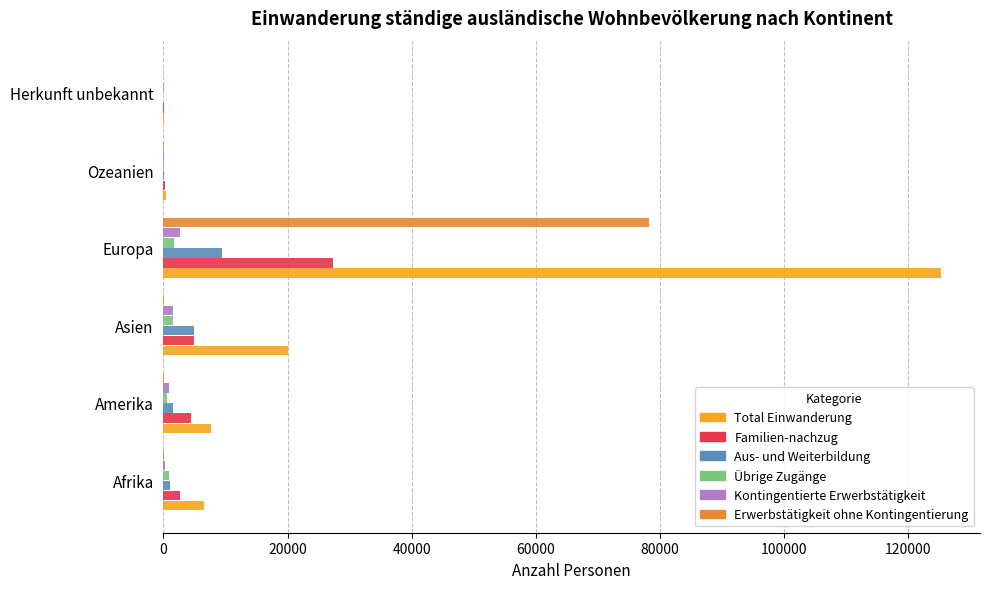

How many distinct data groups are displayed?

6